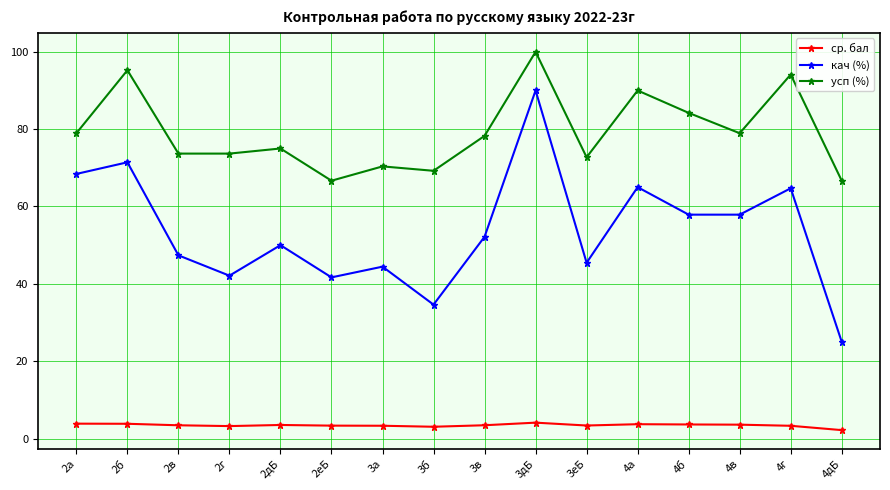

How many lines are shown in the chart?

3